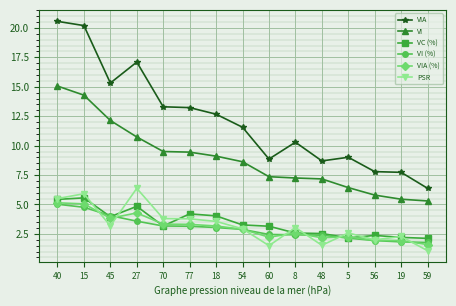

What is the total value across all series at 77?

37.1